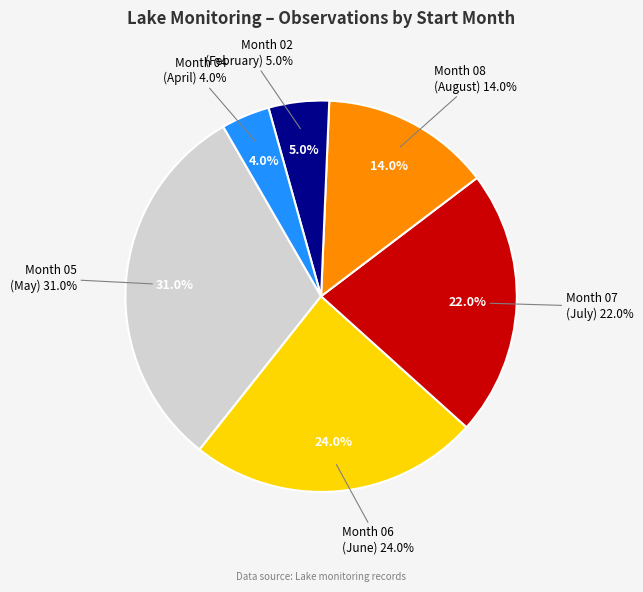

Does 05 account for over 50% of the chart?

No